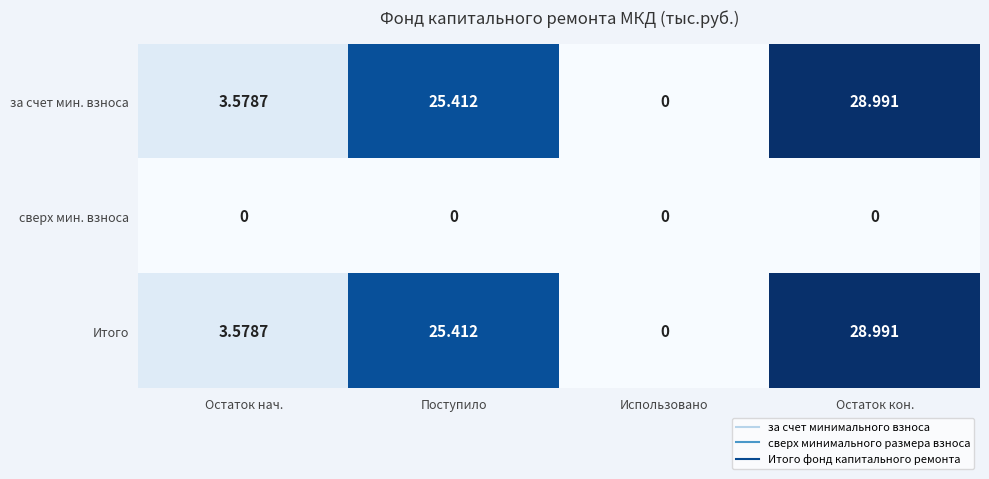

At which label does за счет мин. взноса first exceed 25?

Поступило